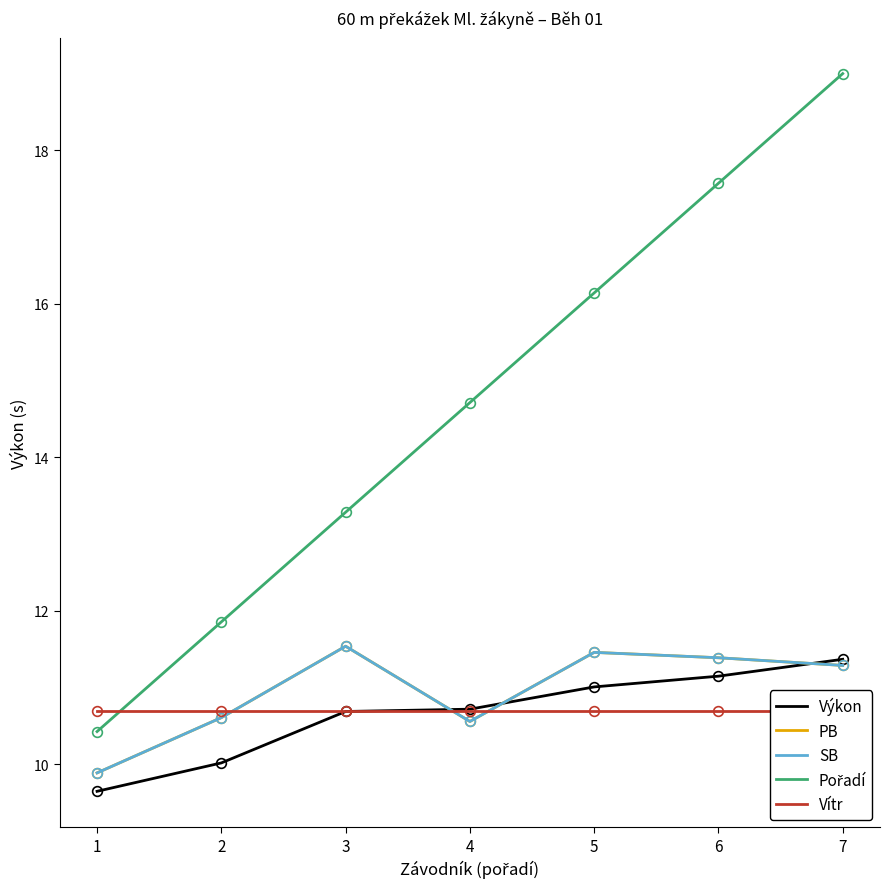

True or false: Vítr has a value of 10.7 at 7.

True